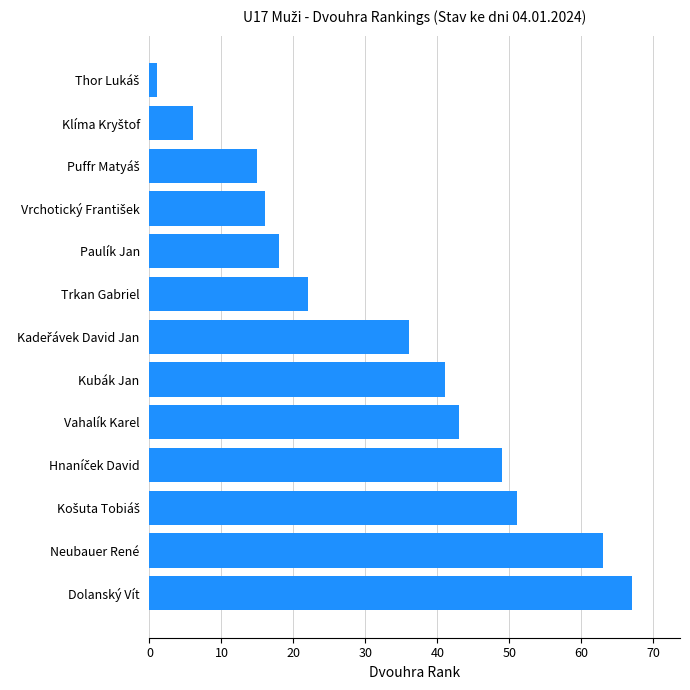

Are the bars horizontal?

Yes